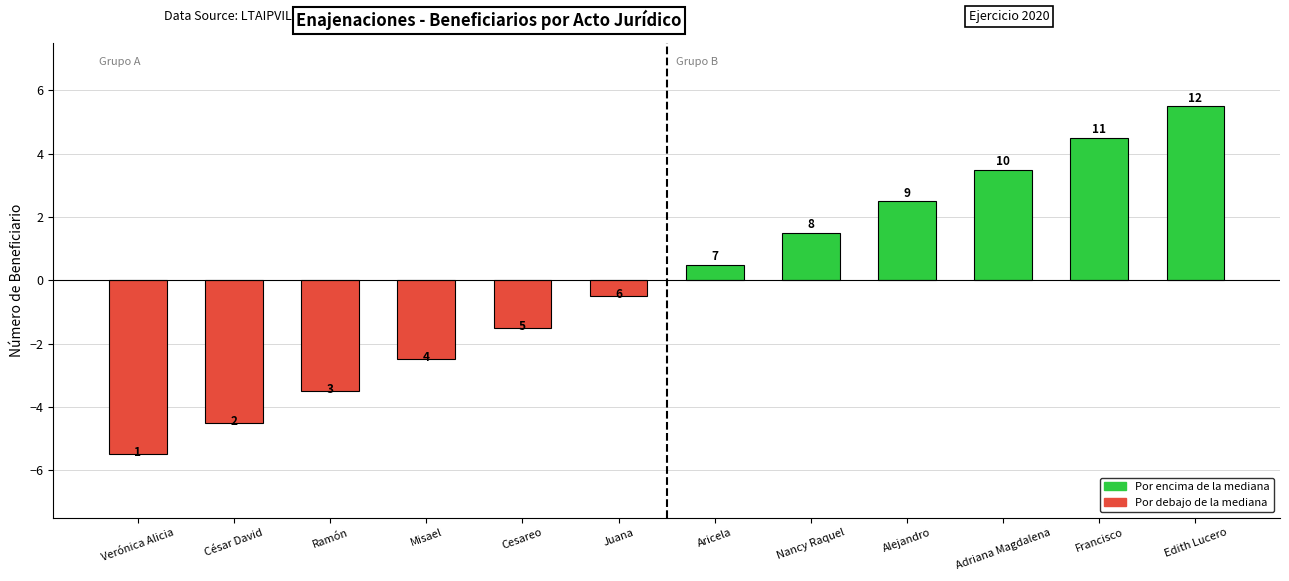

Reading right to left, transcribe all the data shown in this chart.

Edith Lucero=5.5	Francisco=4.5	Adriana Magdalena=3.5	Alejandro=2.5	Nancy Raquel=1.5	Aricela=0.5	Juana=-0.5	Cesareo=-1.5	Misael=-2.5	Ramón=-3.5	César David=-4.5	Verónica Alicia=-5.5